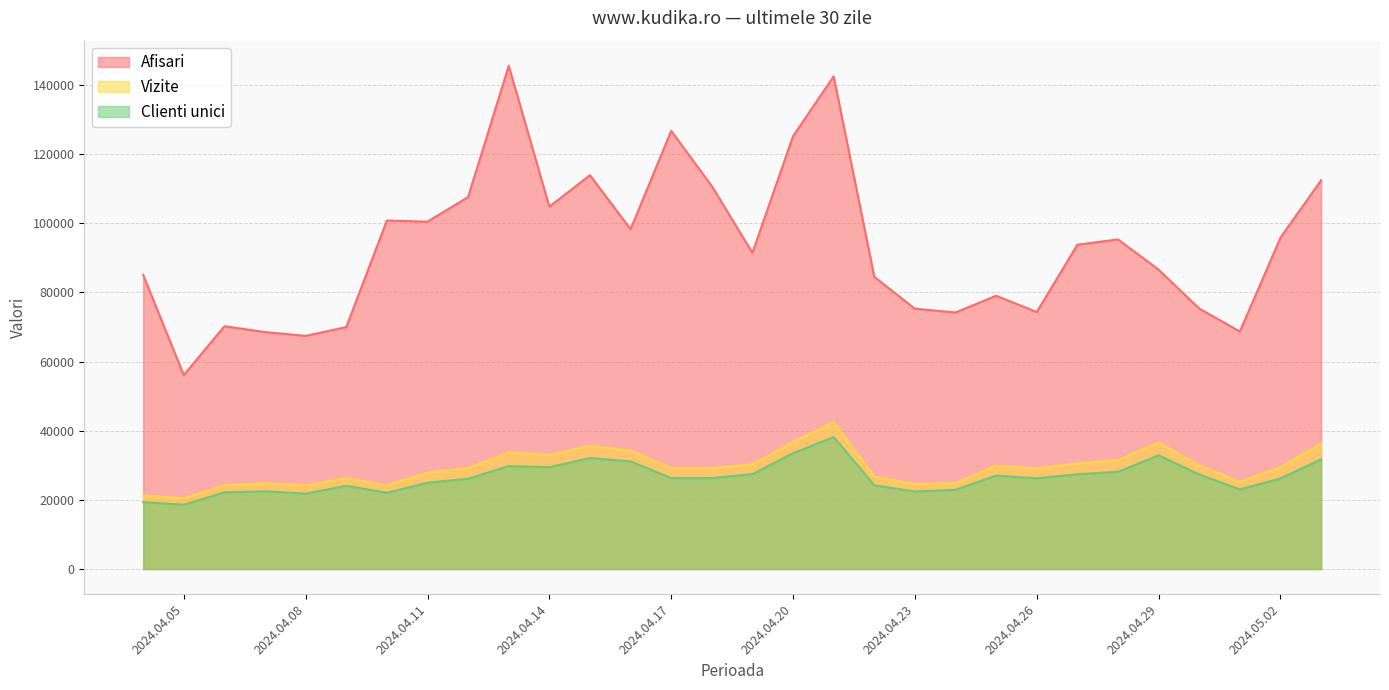

Does the chart display data point markers on the line(s)?

No